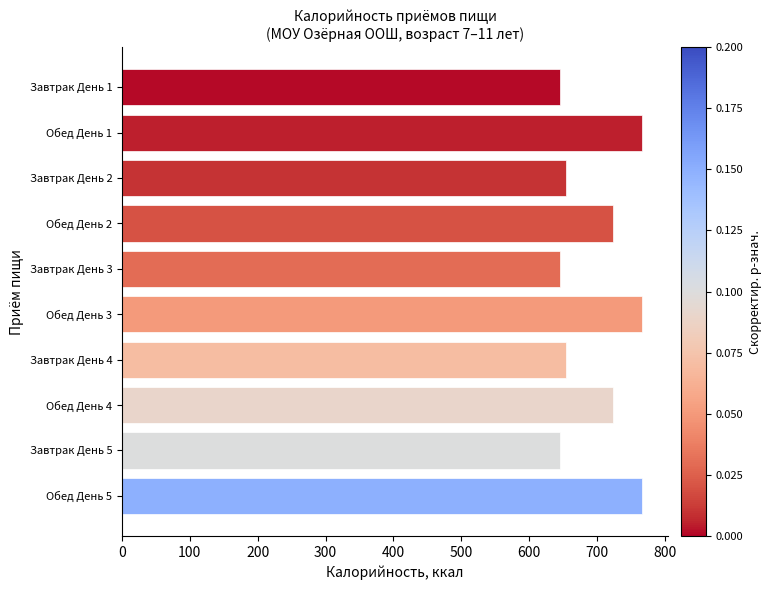

What is the difference between the second highest and second lowest values?

121.1